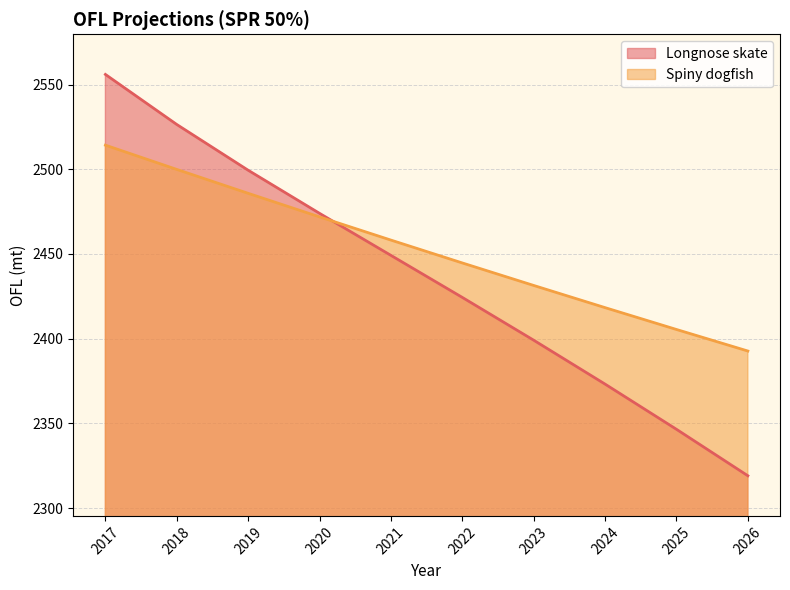

Rank the series by their maximum value, from highest to lowest.

Longnose skate, Spiny dogfish